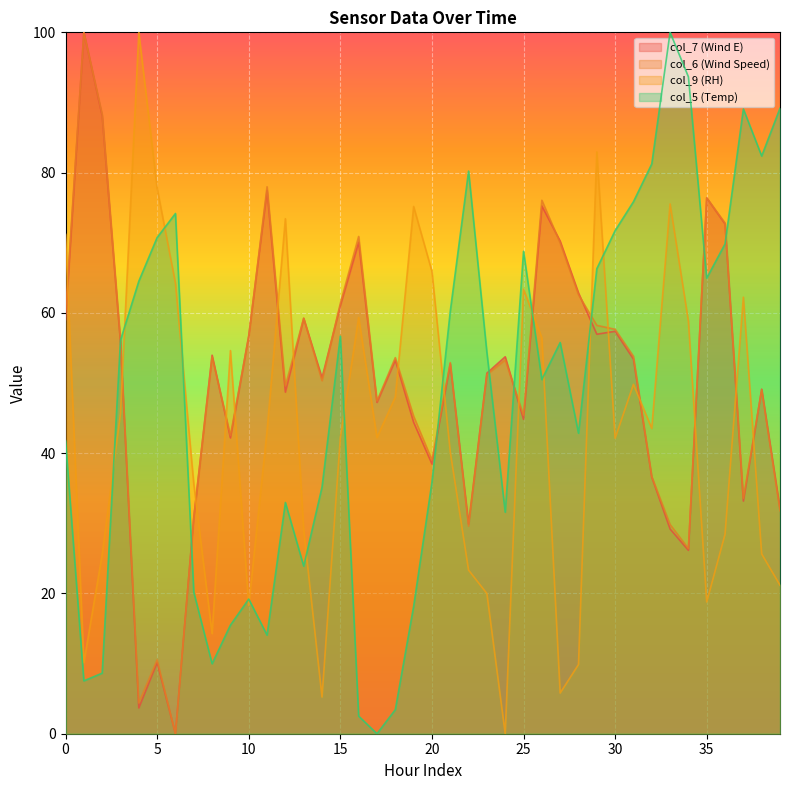

True or false: col_5 has more than 0 points higher than both neighbors.

True